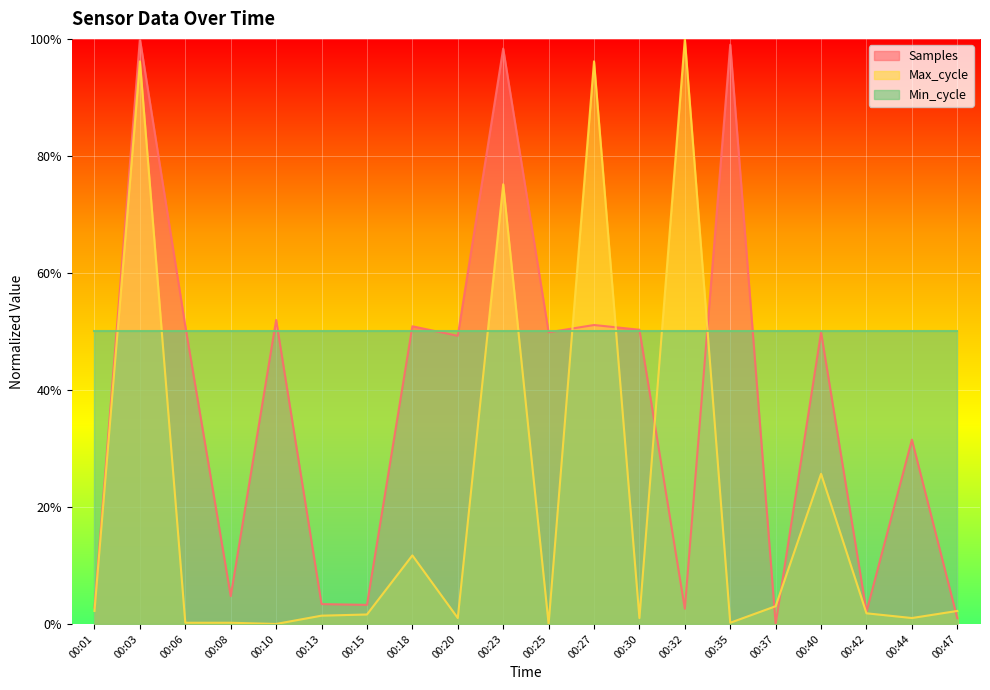

What is the maximum value for Min_cycle?

50.0